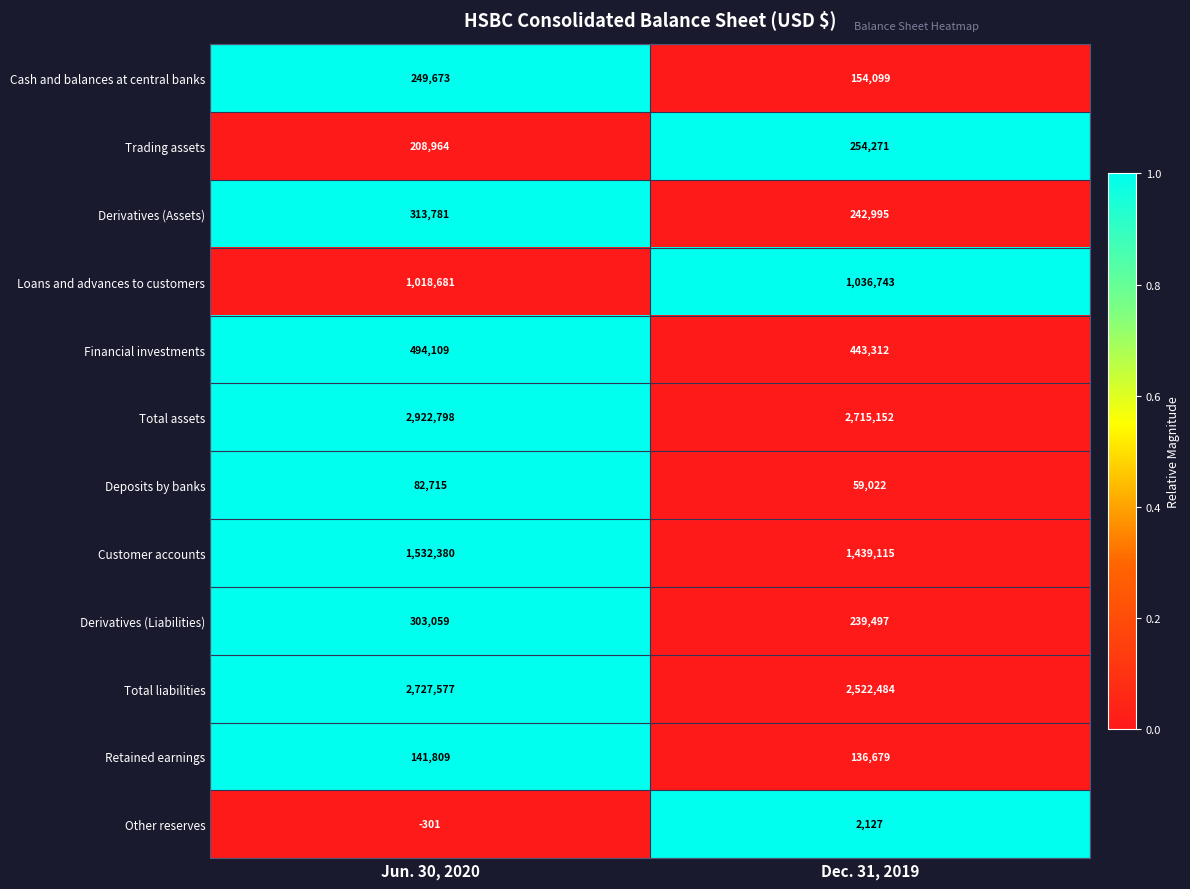

What is the sum of the Trading assets values at Dec. 31, 2019 and Jun. 30, 2020?

463235